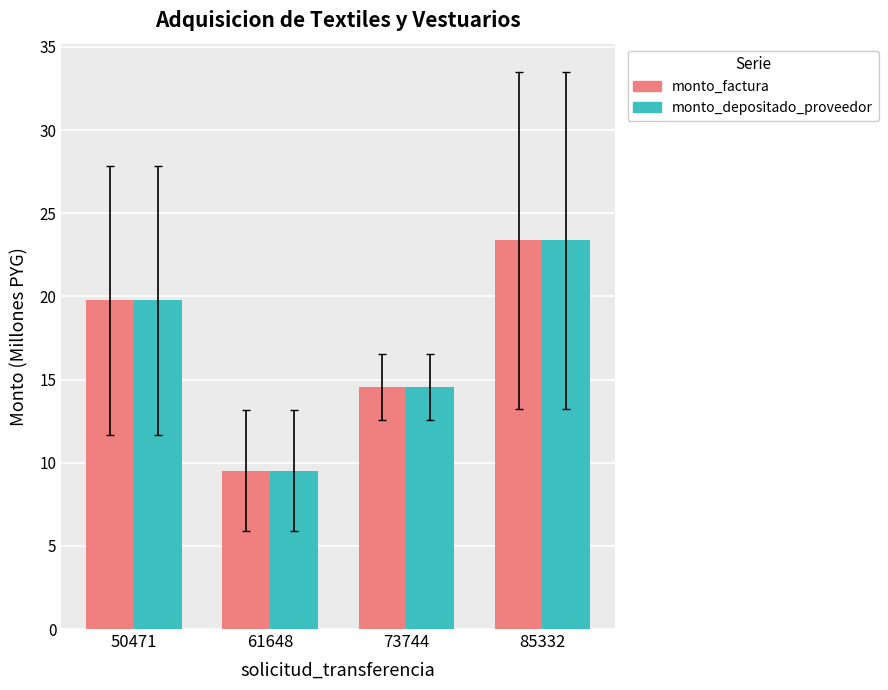

What is the value of the monto_factura bar at the 1st from the left?

19.8